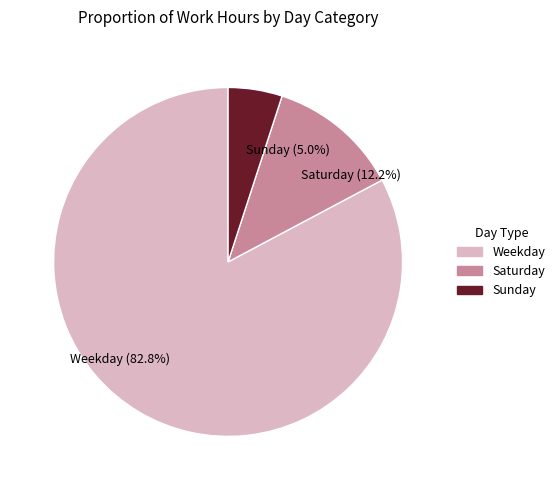

To the nearest percent, what is the difference between the largest and smallest slice percentages?

78%